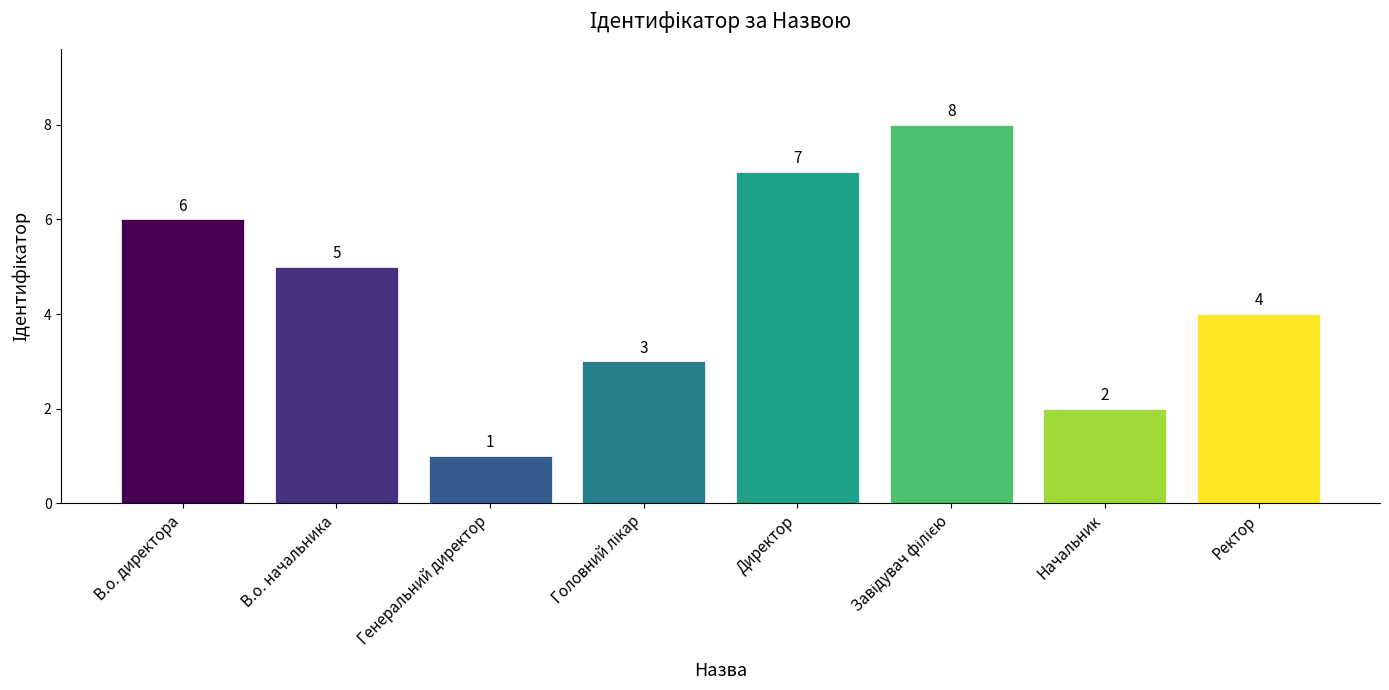

What is the sum of all values?

36